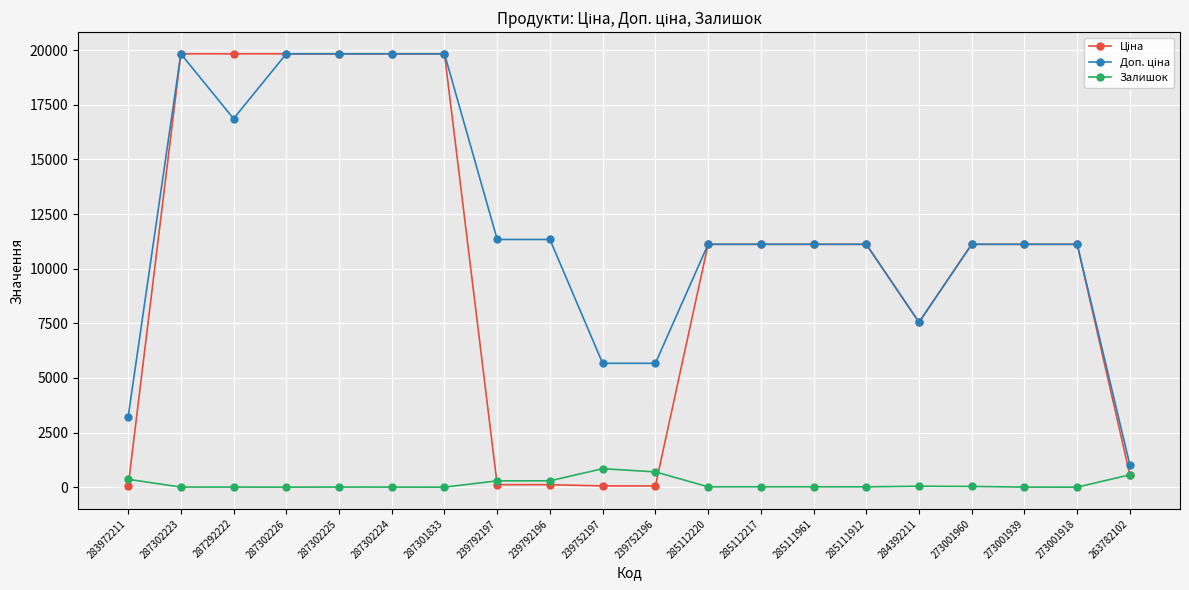

The value of Залишок at 273001918 is 0.0. True or false?

True